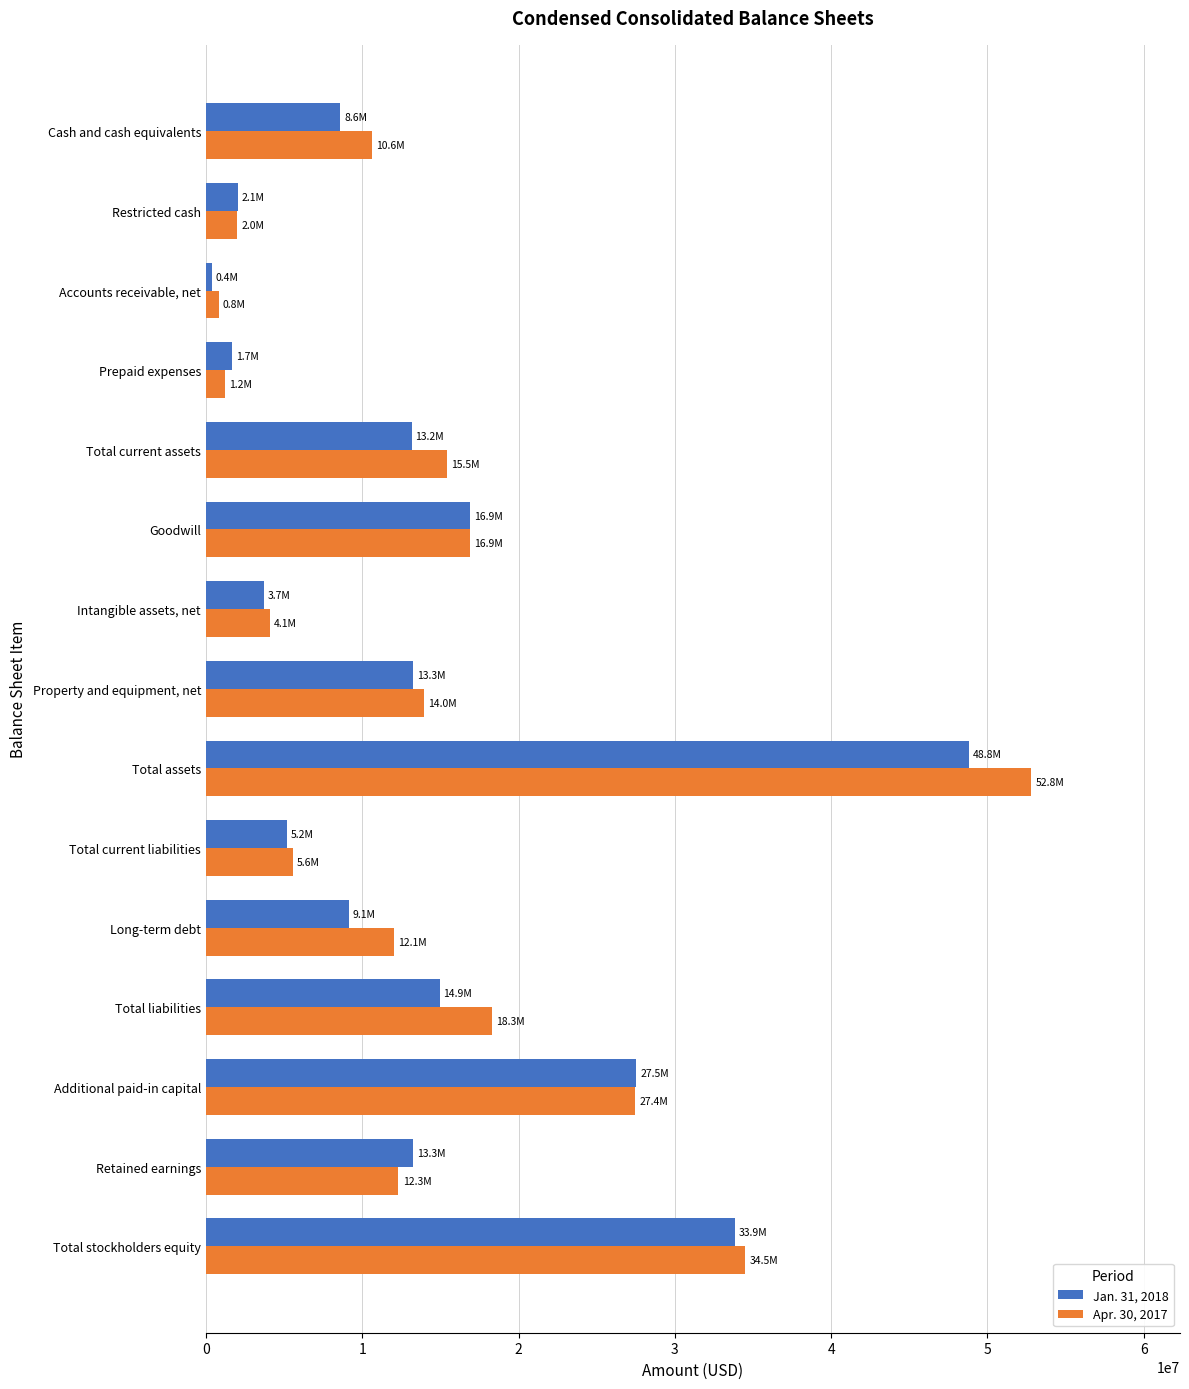

What is the spread (max minus min) of values at Restricted cash?

64537